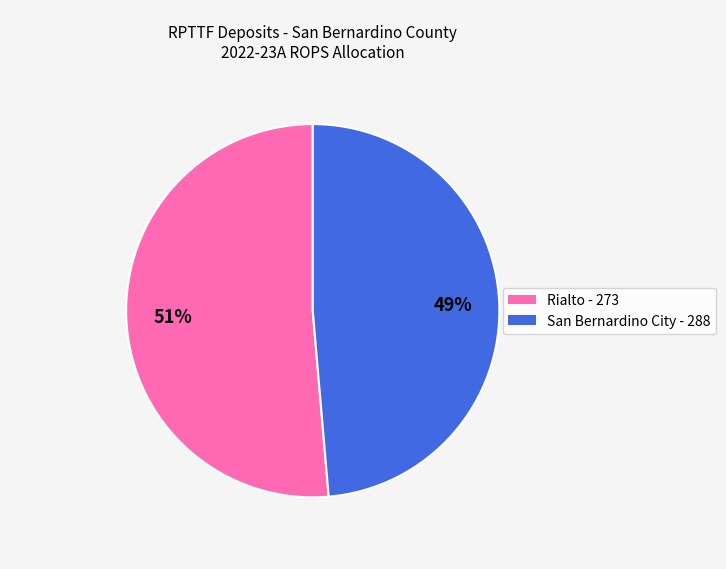

Between Rialto - 273 and San Bernardino City - 288, which is larger?

Rialto - 273